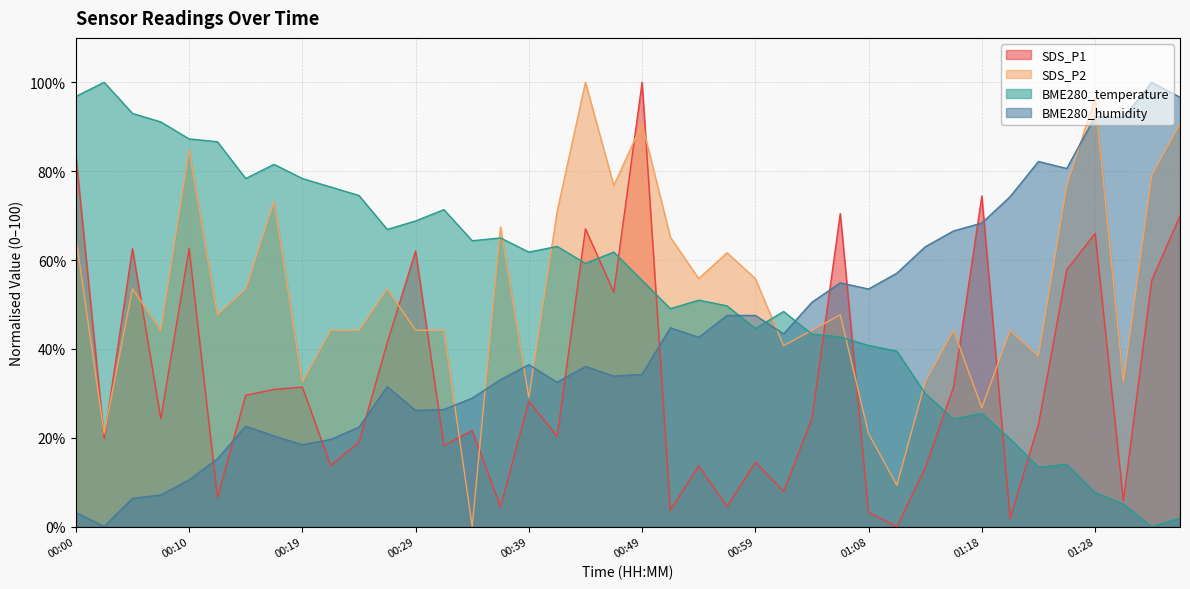

Does the chart have visible grid lines?

Yes